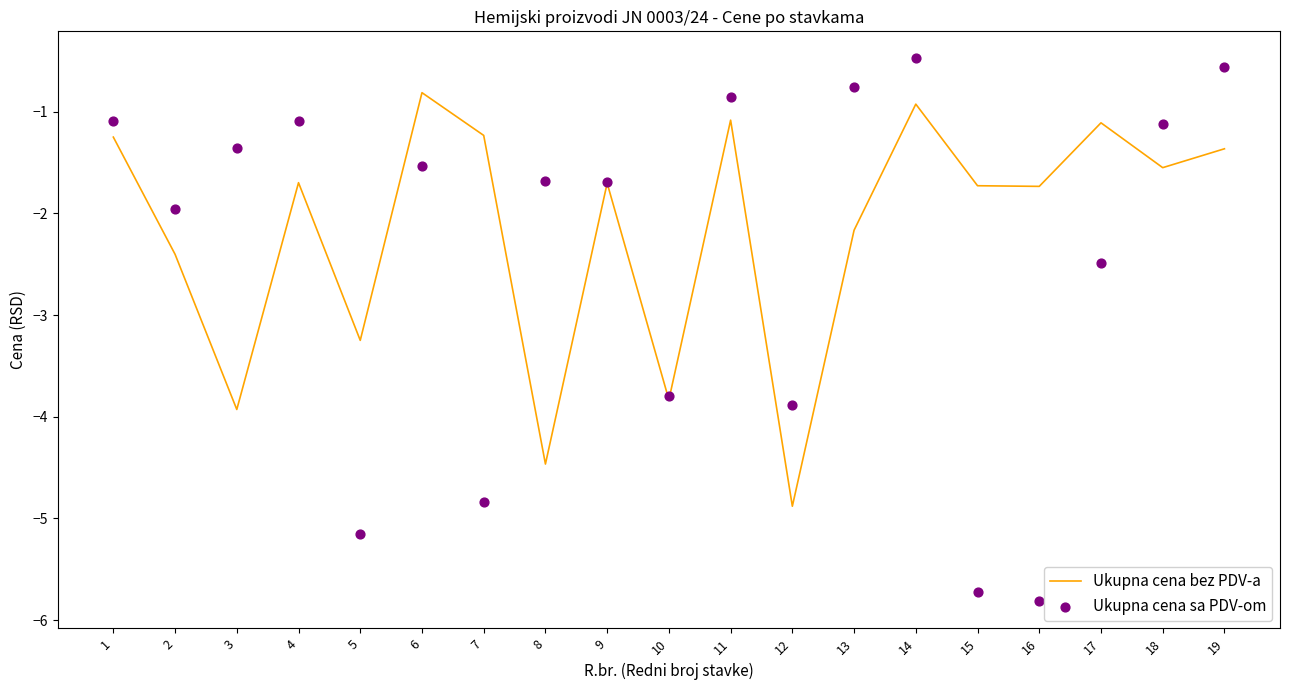

What is the total value across all series at 9?

-3.4